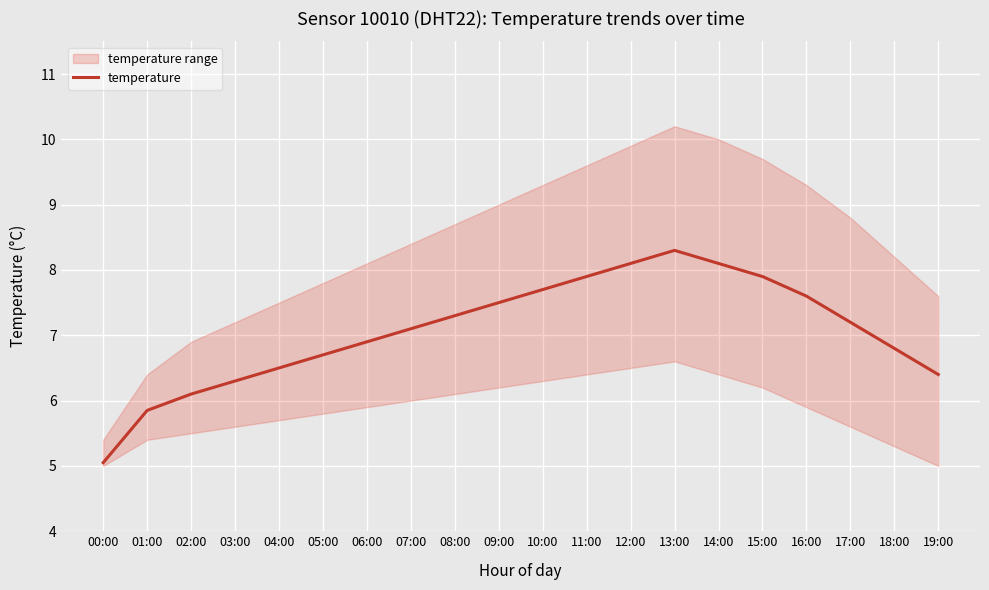

At which category does the data reach its first local peak?

13:00